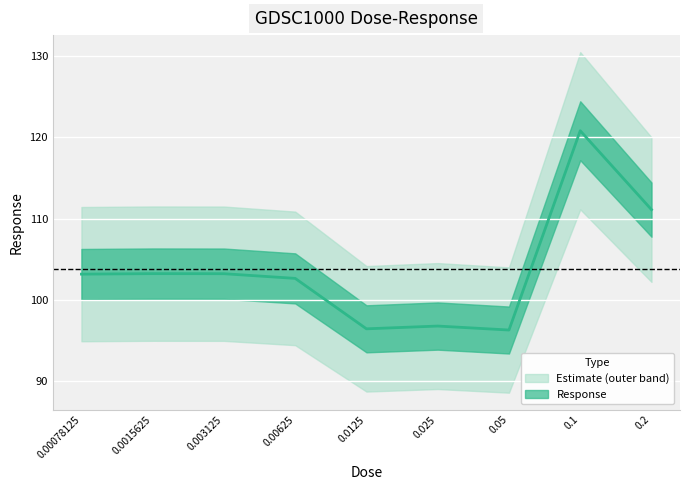

Reading left to right, list all the values displayed in this chart.

103.2	103.2	103.2	102.7	96.4	96.8	96.3	120.8	111.1